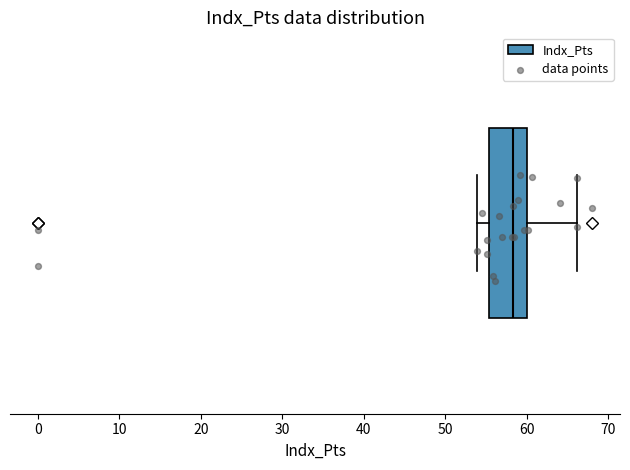

Where does the left whisker of the box end on the x-axis? The values are not printed on the chart, so give them approximately, as read against the axis.

54